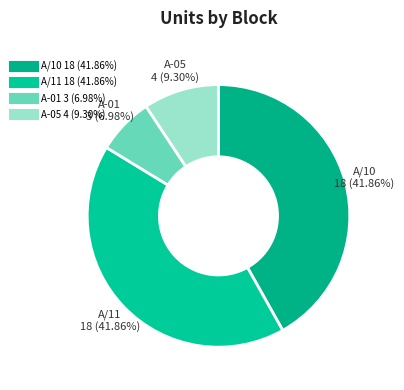

Is there a majority slice in this chart?

No